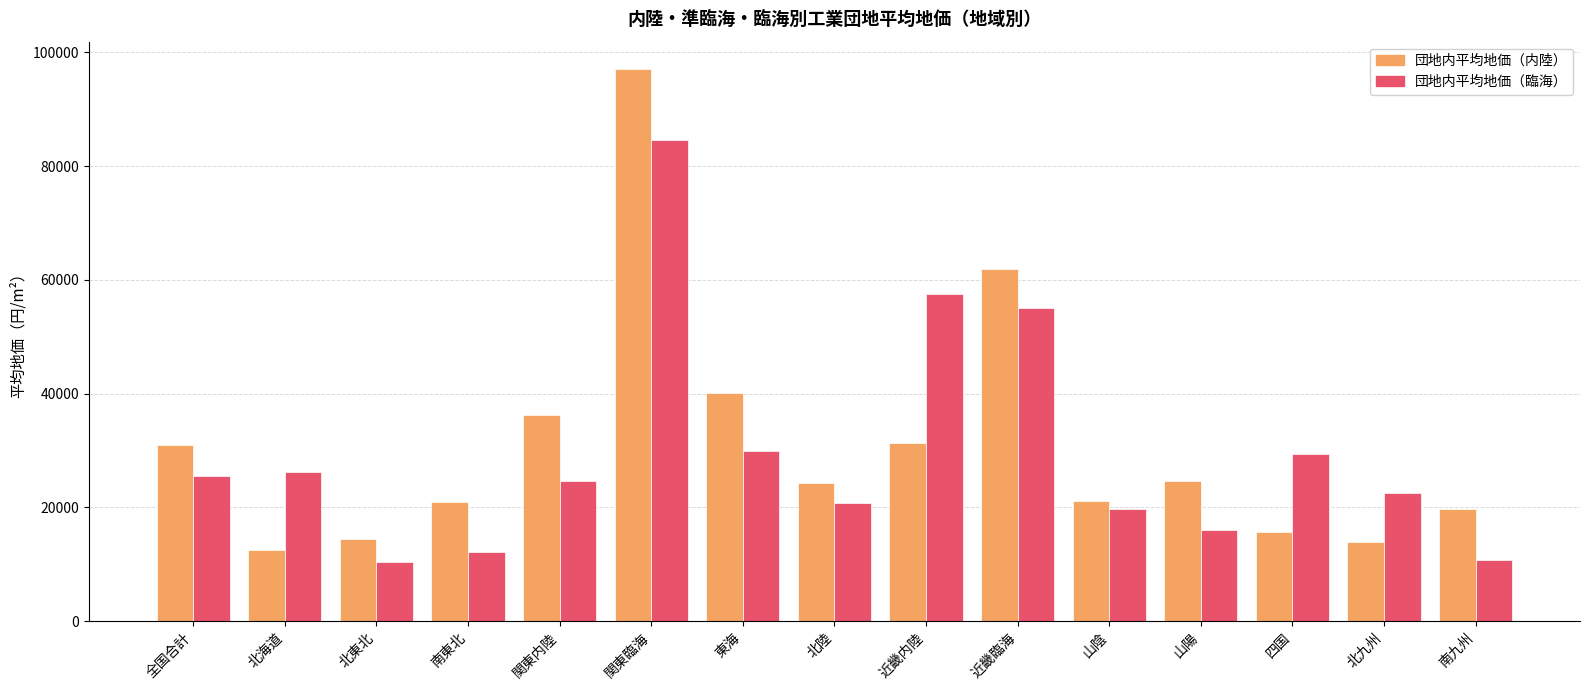

True or false: 団地内平均地価（内陸） has a value of 12514 at 北海道.

True